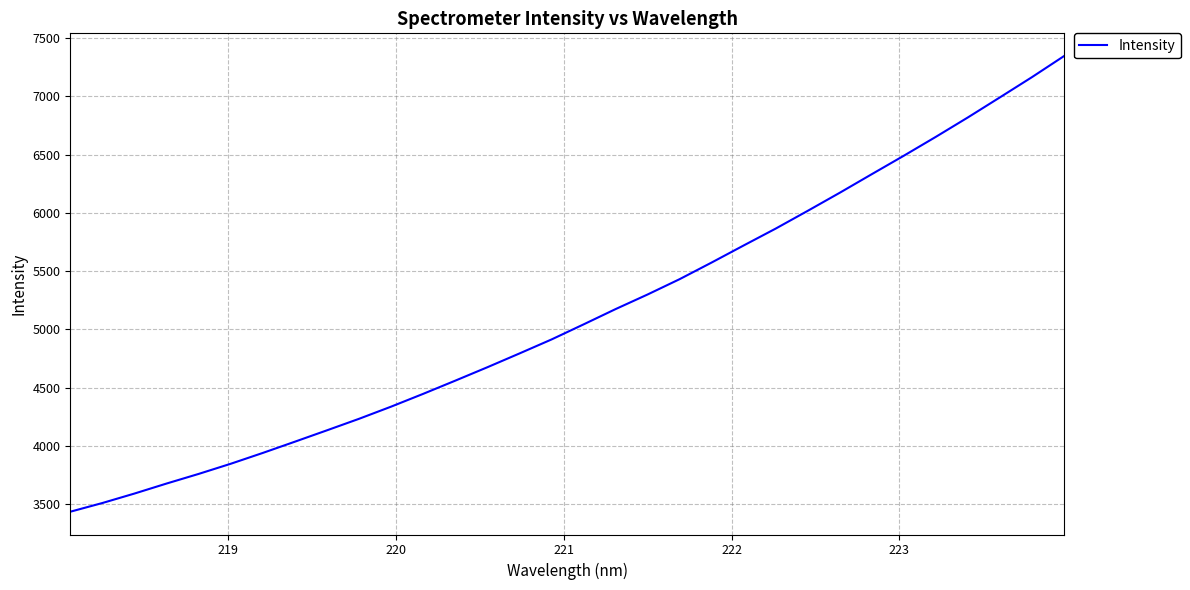

What is the average value?

5125.1